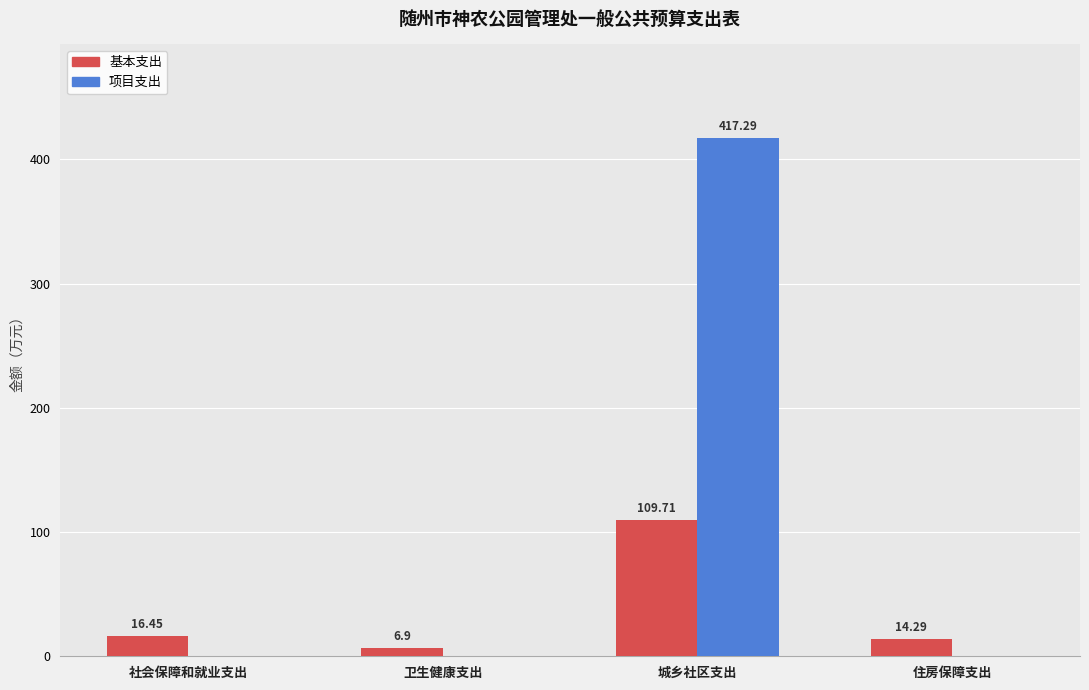

The 基本支出 series shows 16.4 at 社会保障和就业支出. True or false?

True